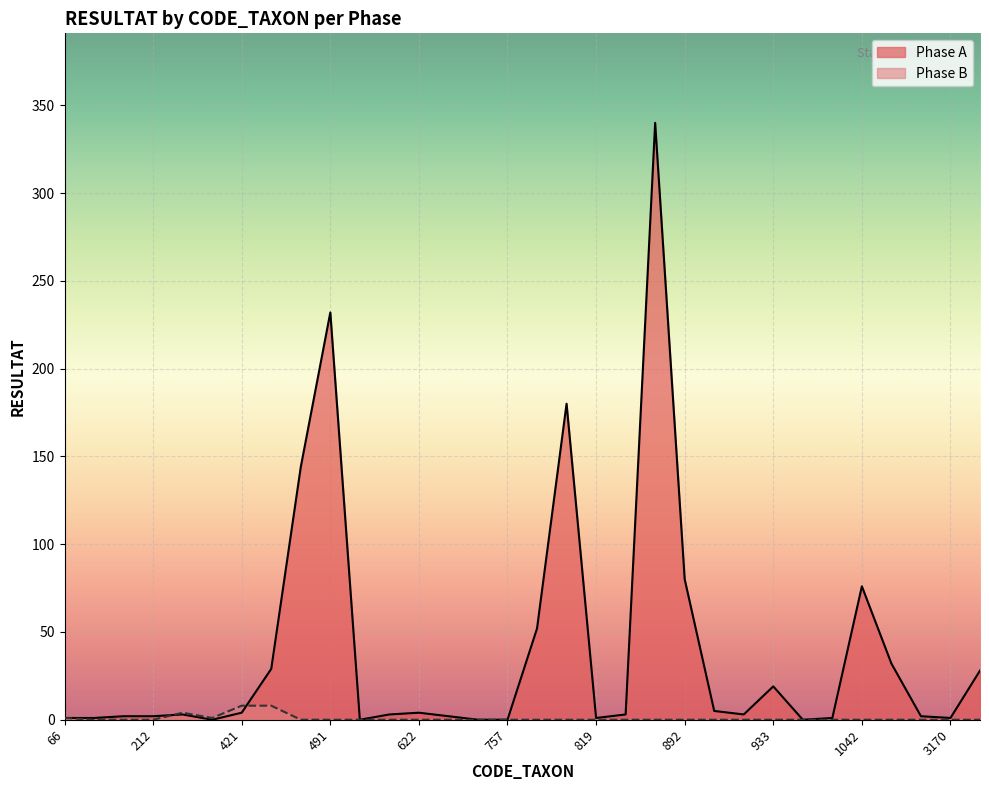

How many values in Phase A are above zero?

27